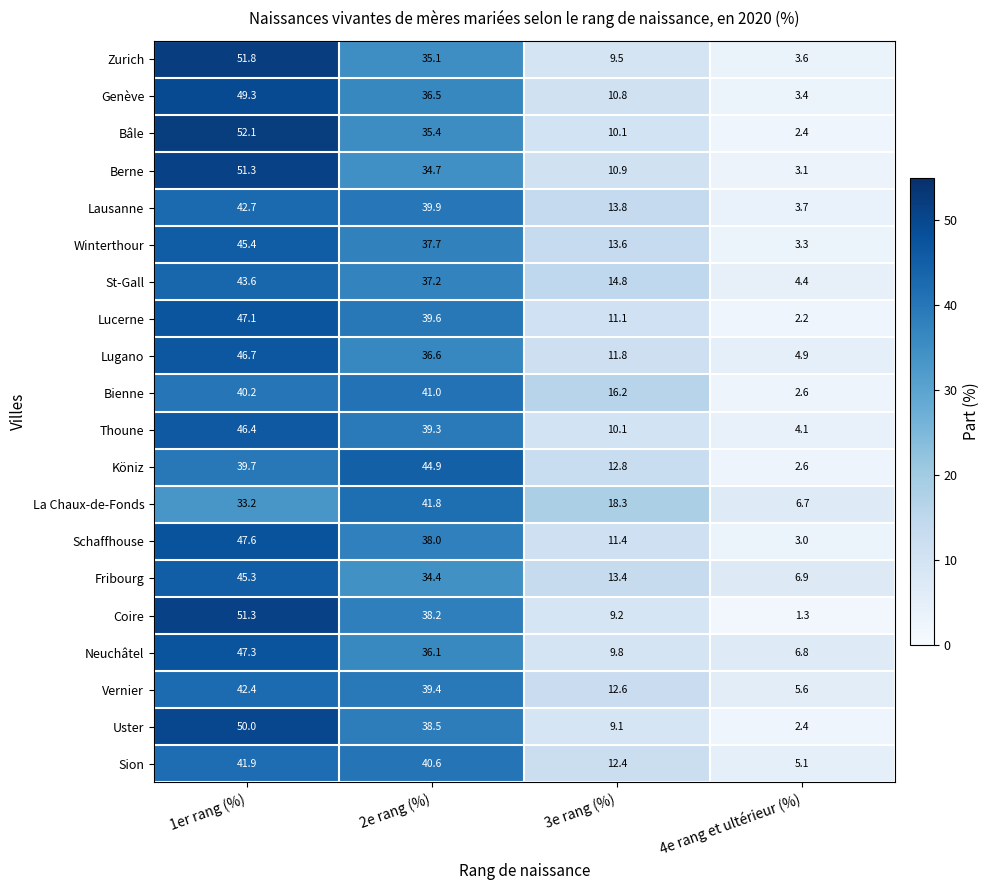

Which label corresponds to the largest value in the chart?

1er rang (%)